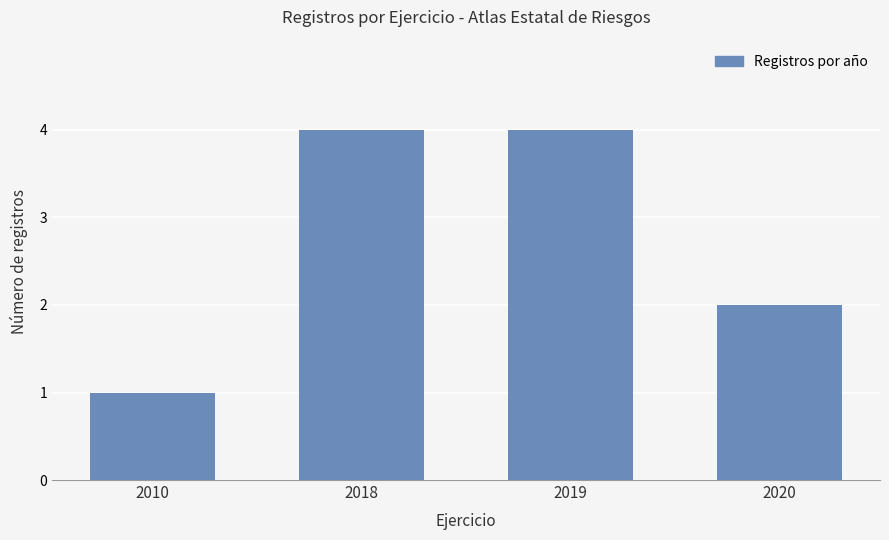

Count the number of data series in this chart.

1